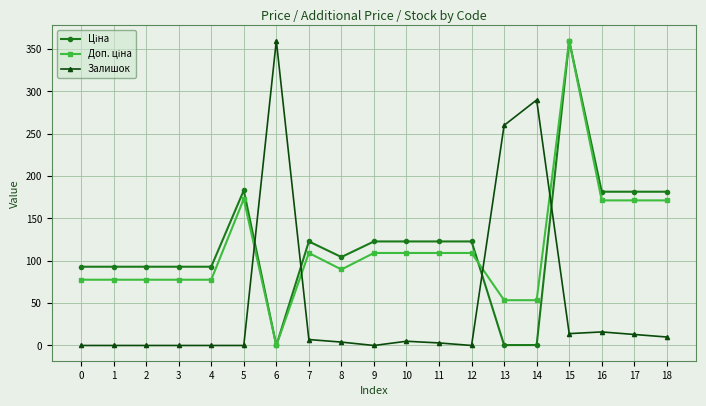

How many distinct data groups are displayed?

3